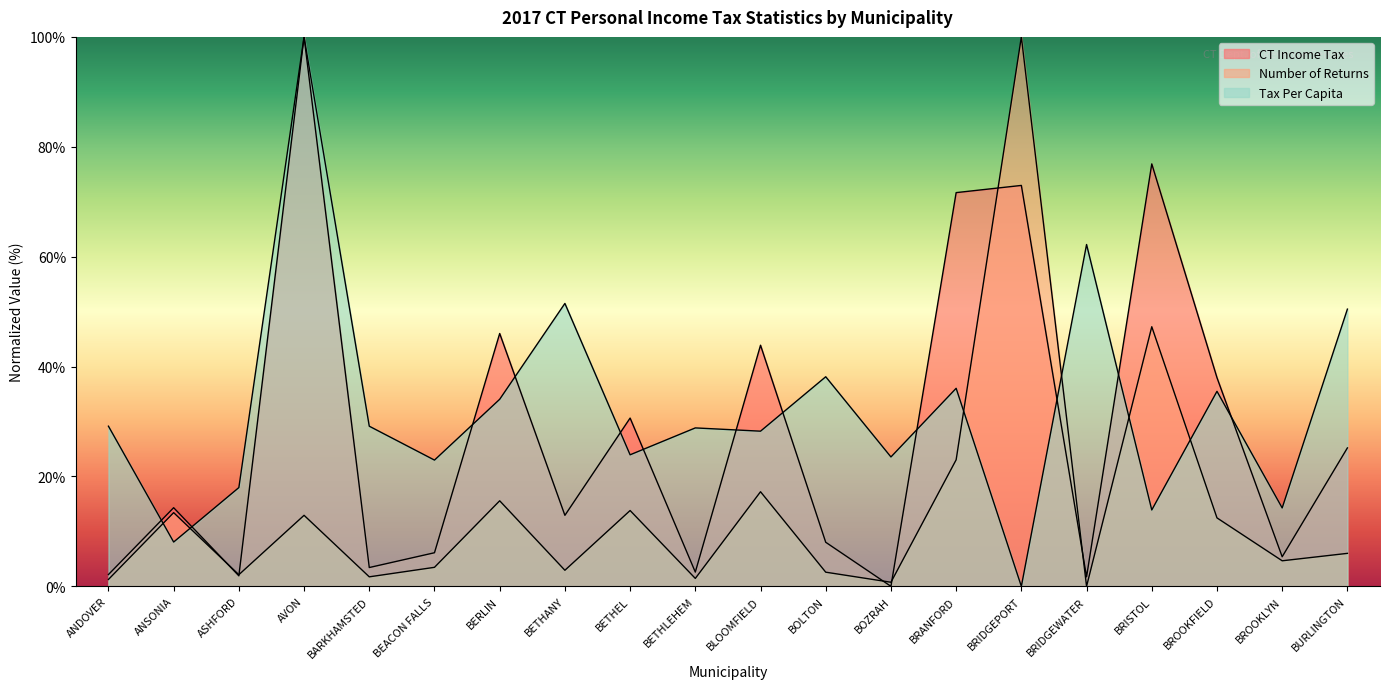

What is the spread (max minus min) of values at ASHFORD?

16.1